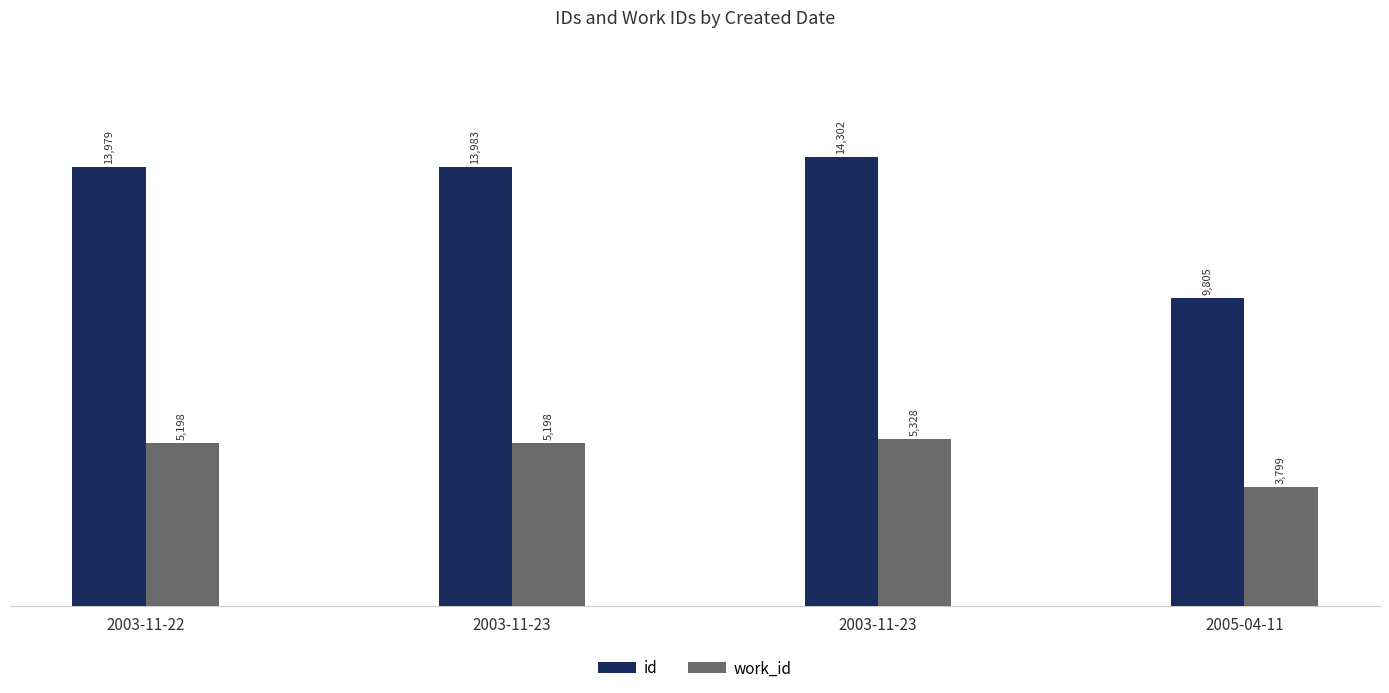

How many data points does each series have?

4